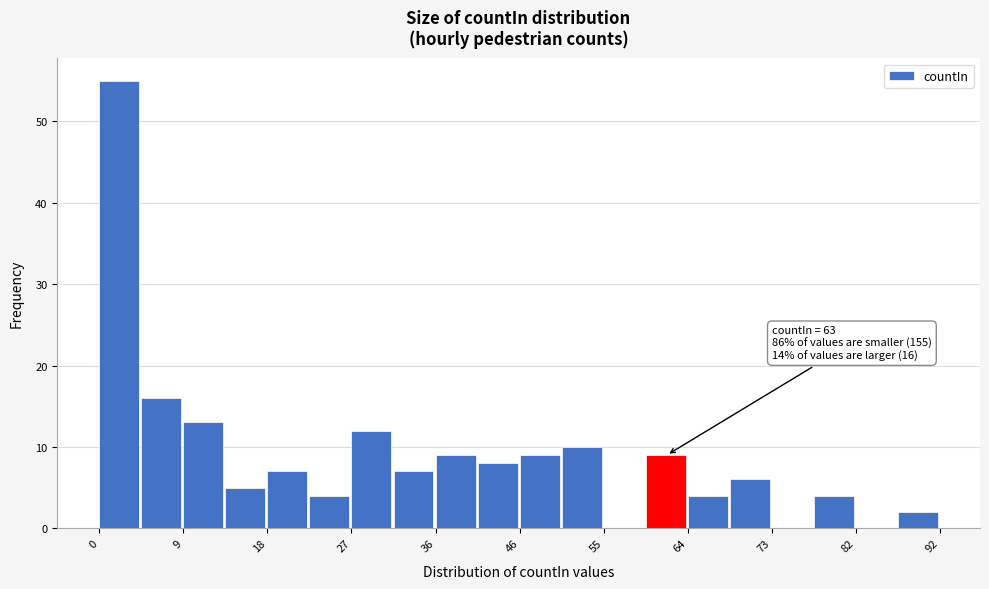

Which range on the x-axis has the tallest bar?

0.0 to 4.6